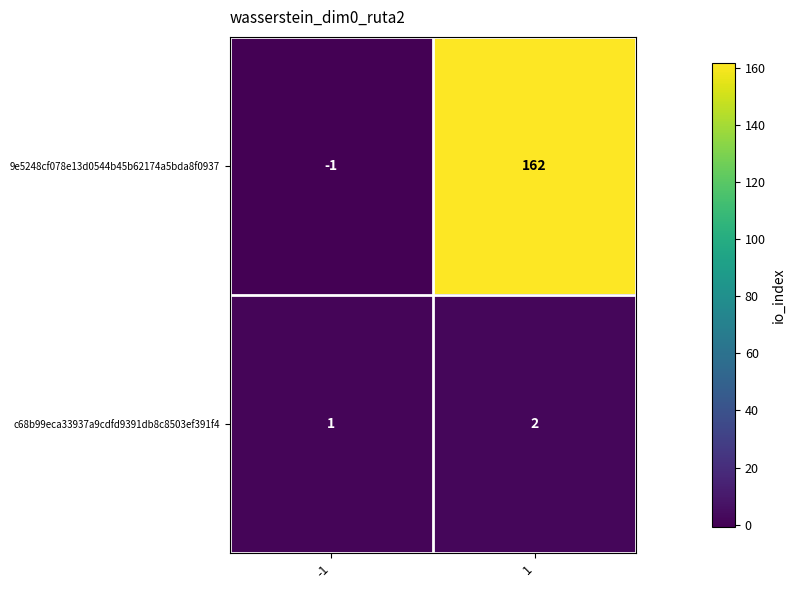

What is the spread (max minus min) of values at 1?

160